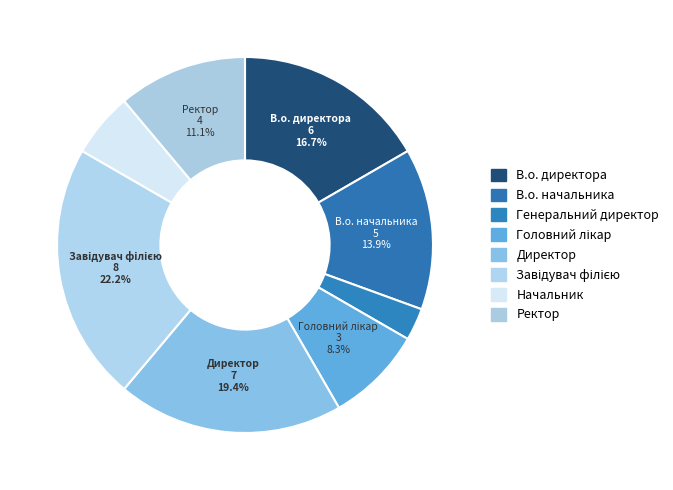

The Завідувач філією slice represents 15% of the pie. True or false?

False